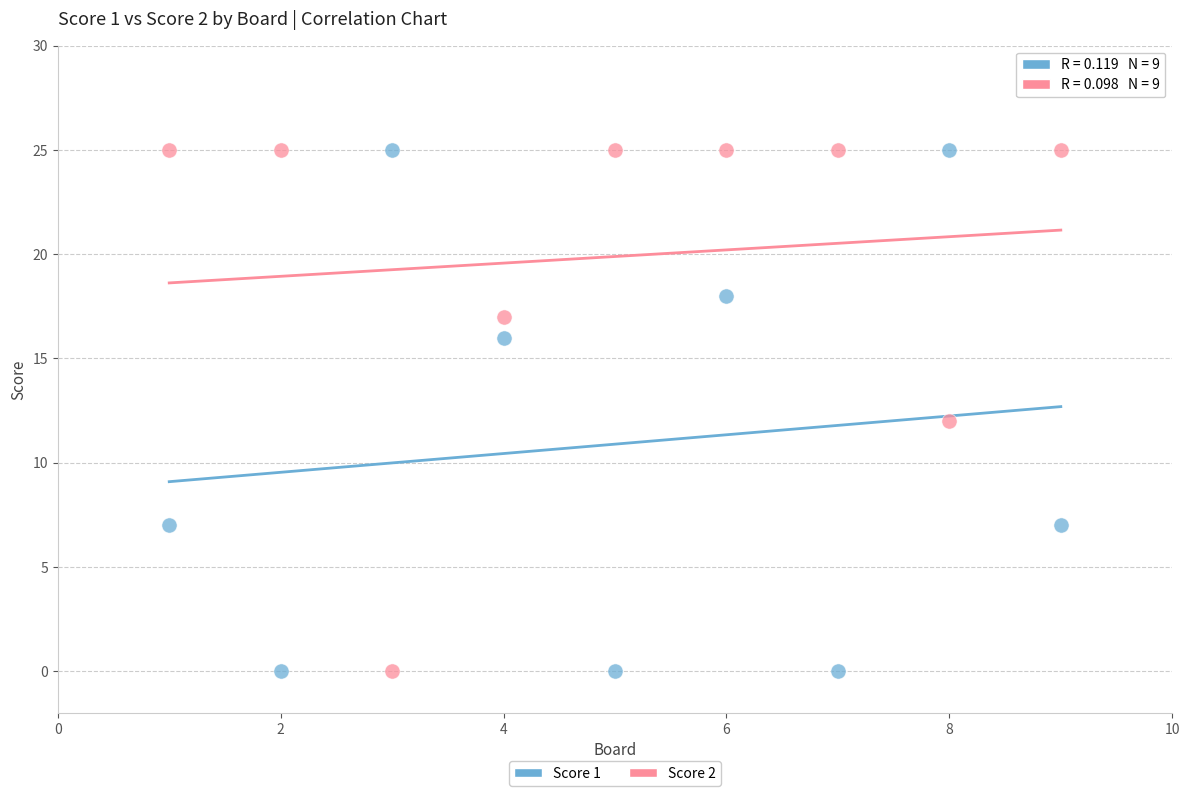

Across all data points, what is the range of Y values (max minus min)?

25